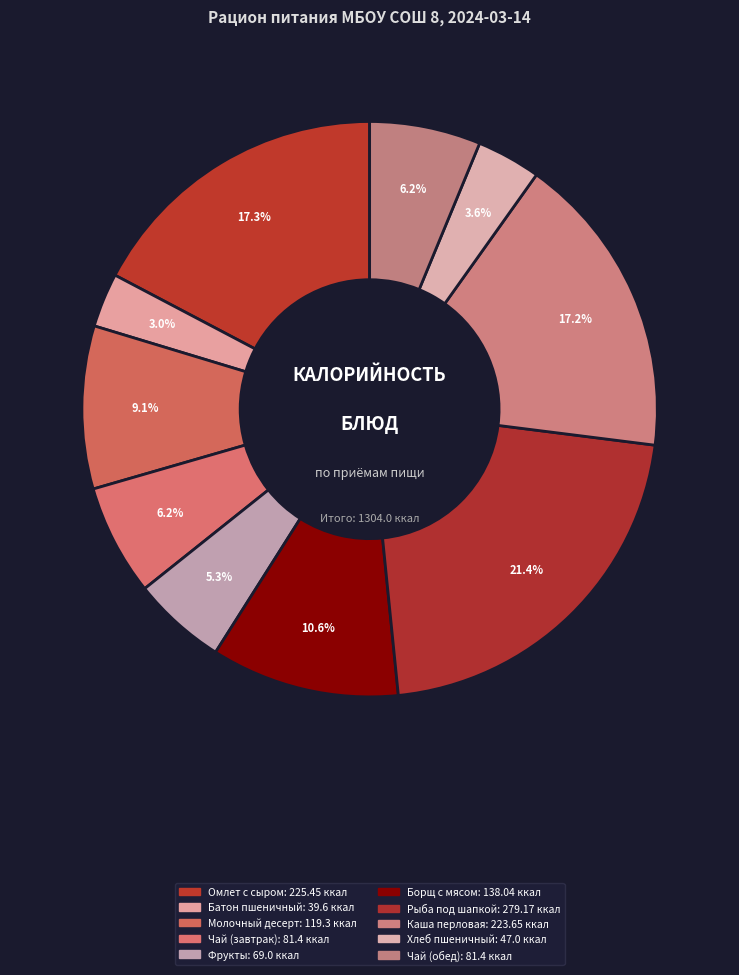

The Омлет с сыром slice represents 24% of the pie. True or false?

False